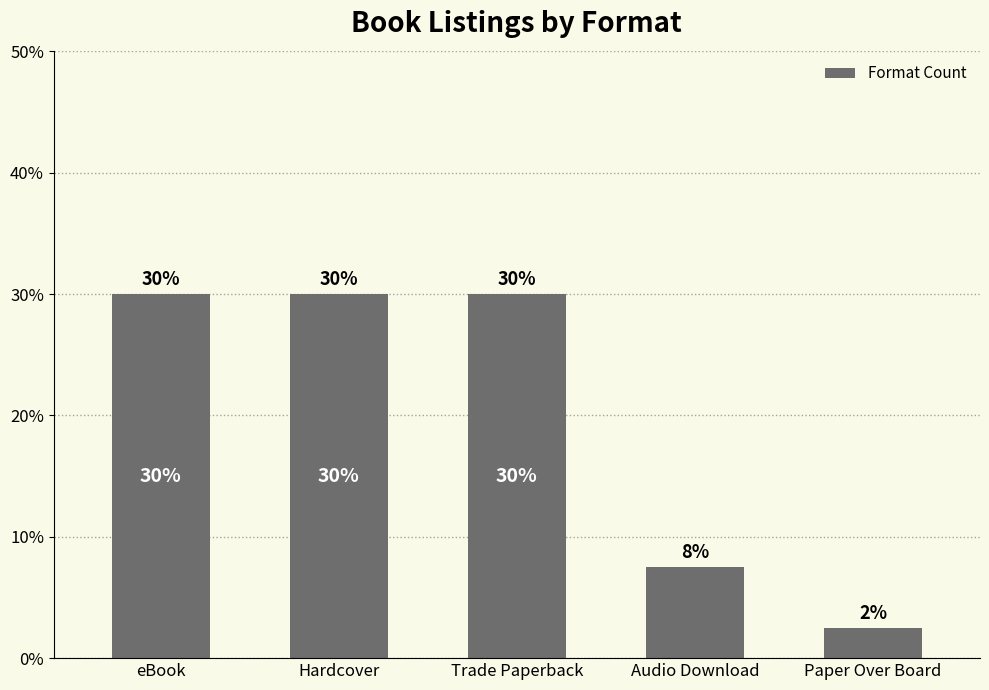

What is the difference between the maximum and second lowest values?

22.5